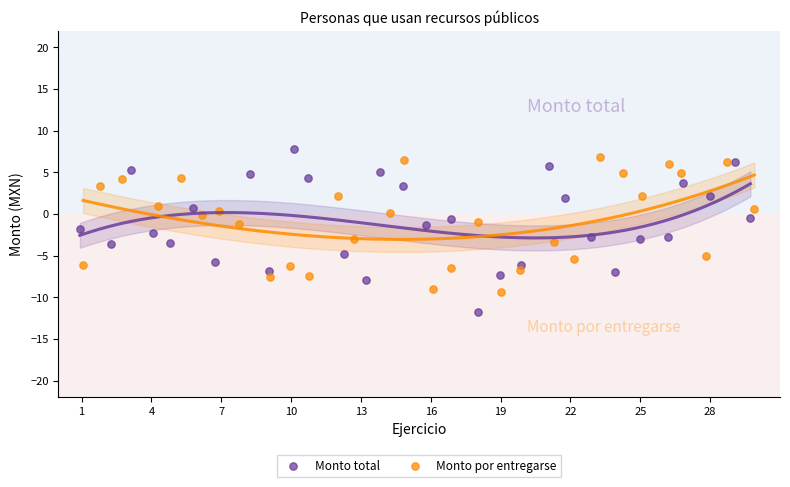

Which series has the largest Y range (max minus min)?

Monto total